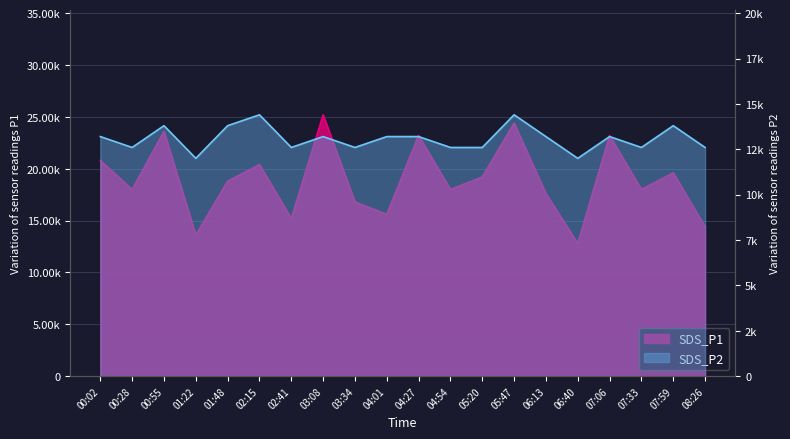

Where is SDS_P1 nearest to the value 19000?

01:48